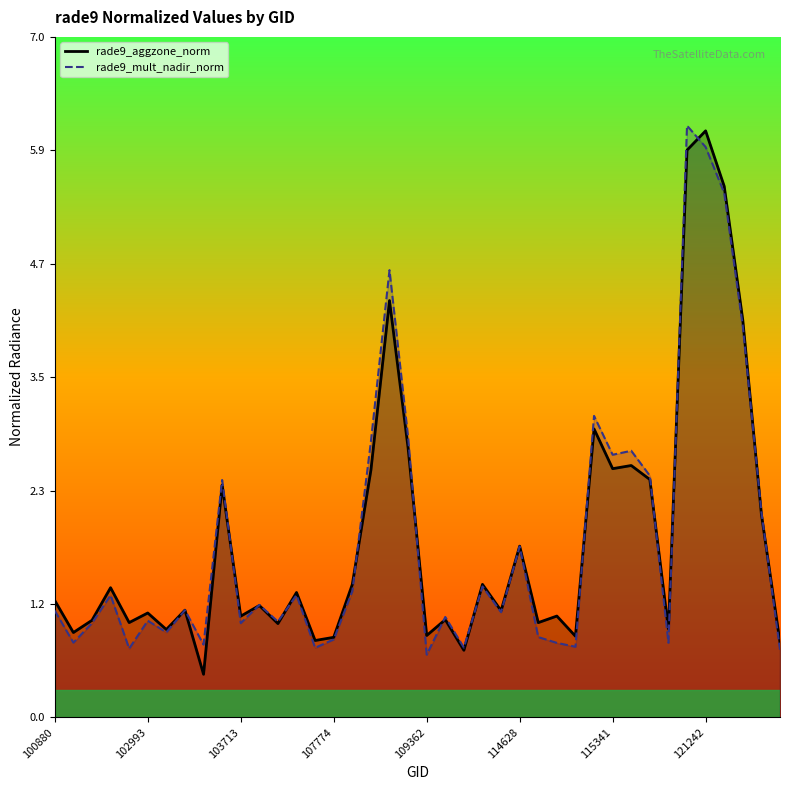

What is the lowest value of the rade9_aggzone_norm series?

0.4